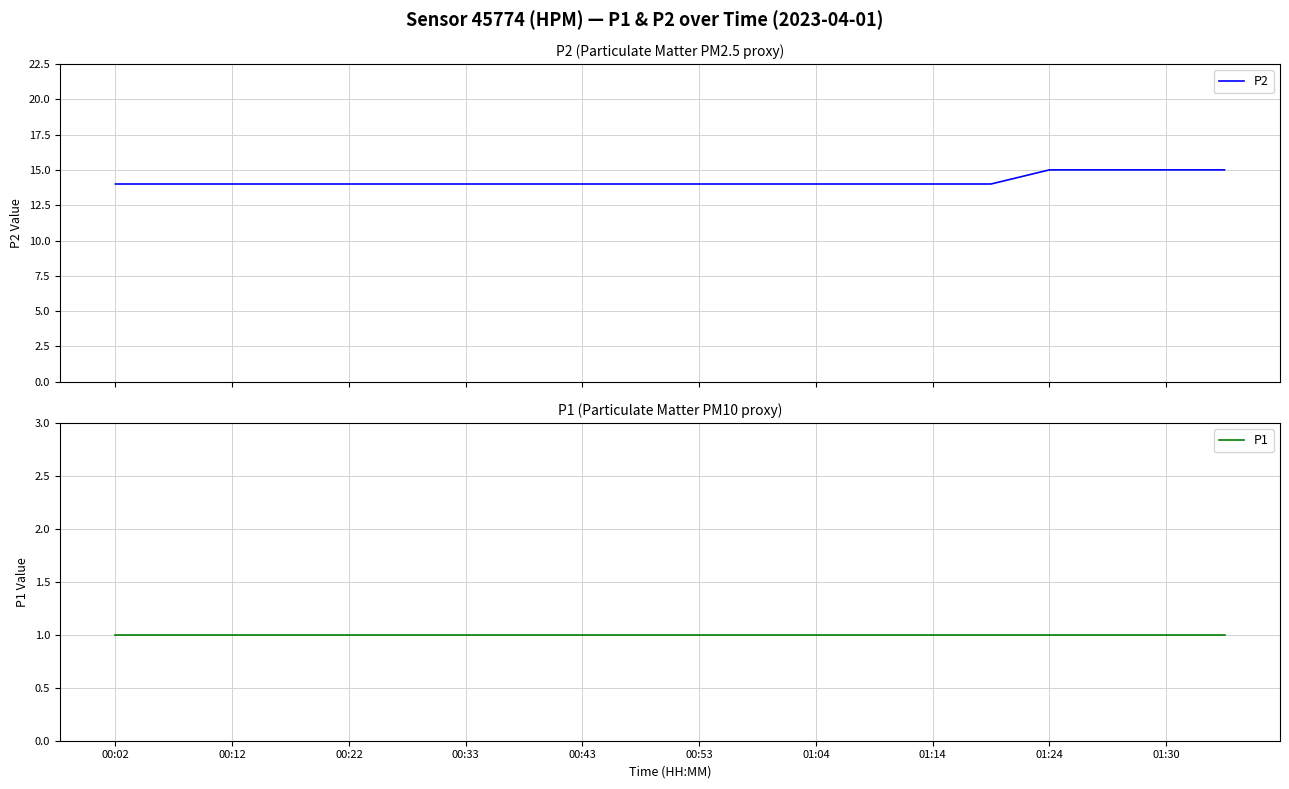

At which label does P1 reach its minimum?

00:02